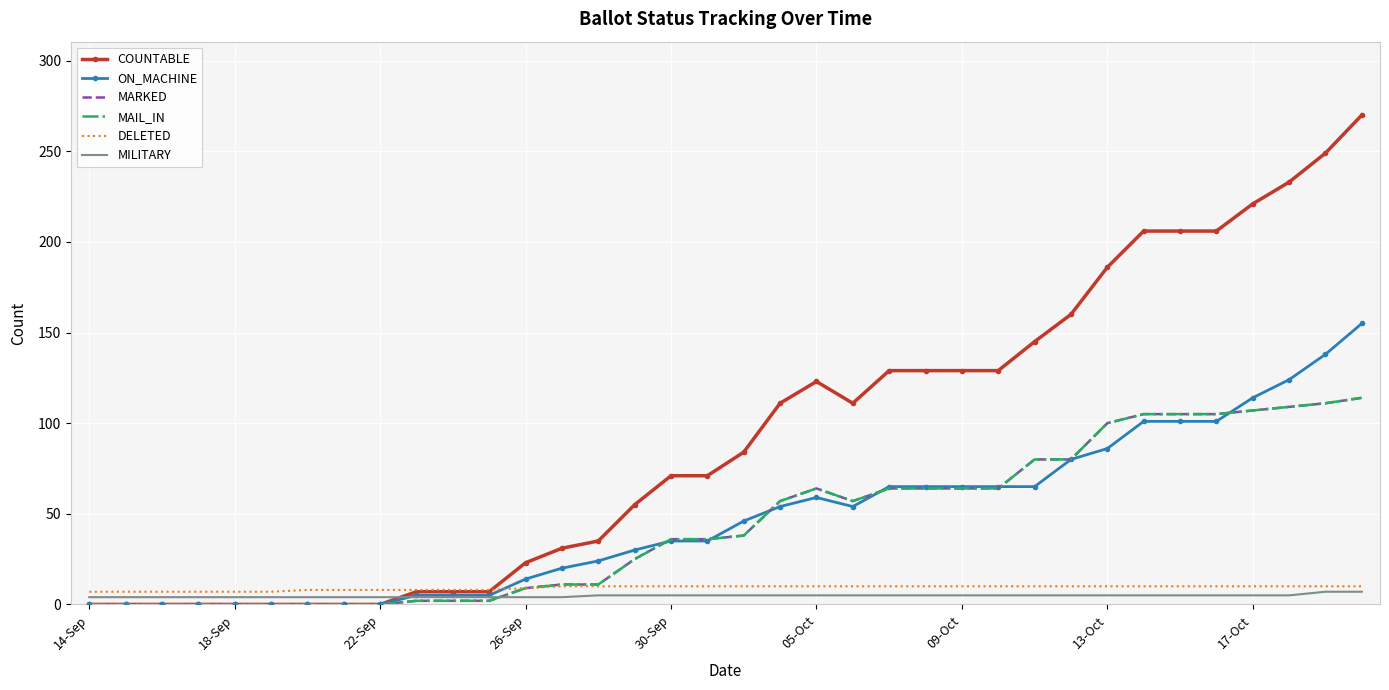

How many interior local peaks does the COUNTABLE series have?

1